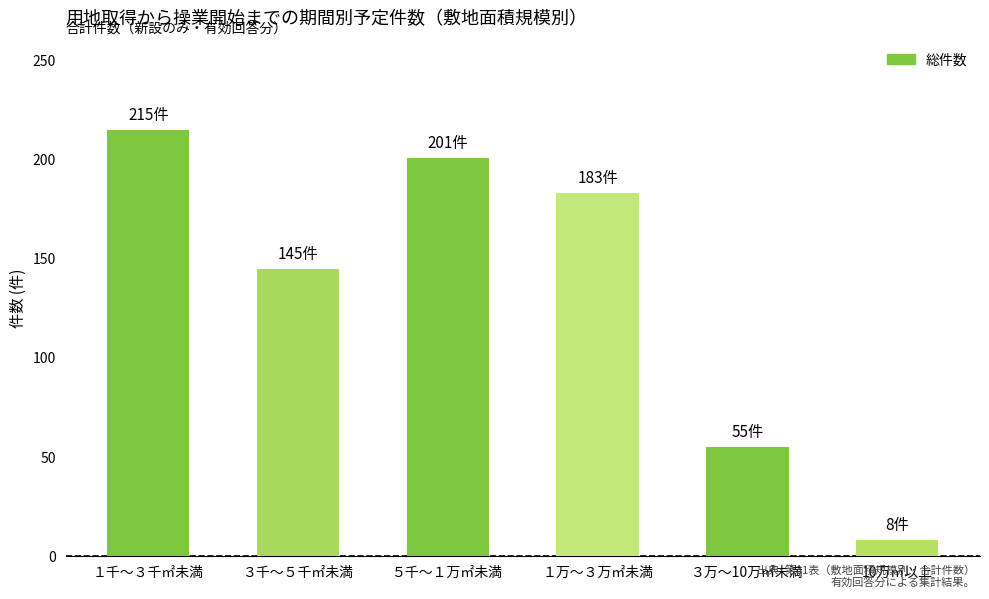

At which label does the data first exceed 183?

１千～３千㎡未満